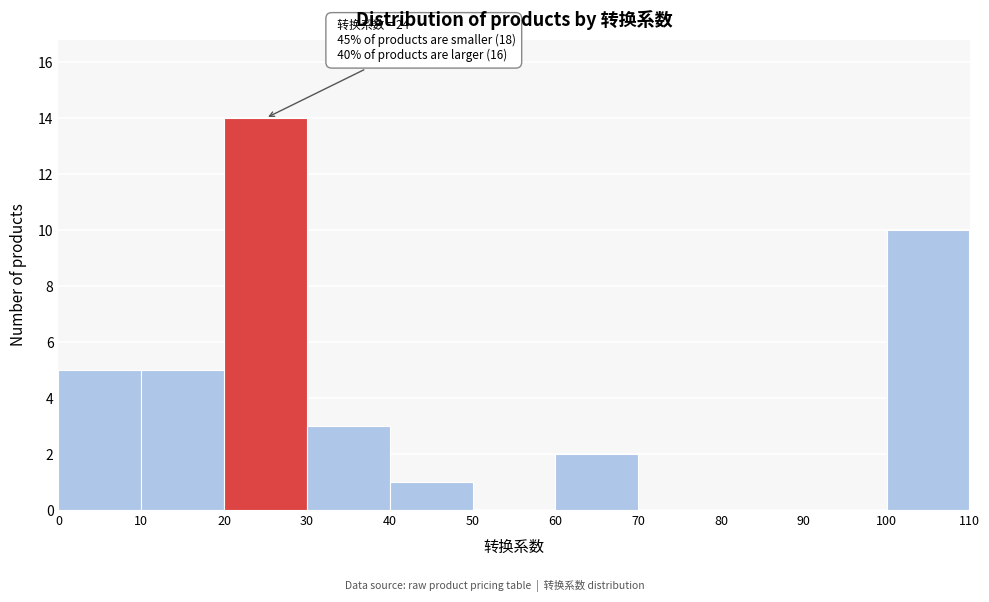

Over which range of the x-axis is the bar tallest?

20 to 30